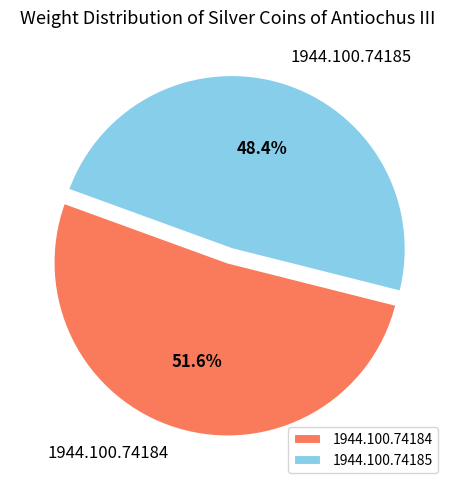

True or false: 1944.100.74184 accounts for 52% of the total.

True